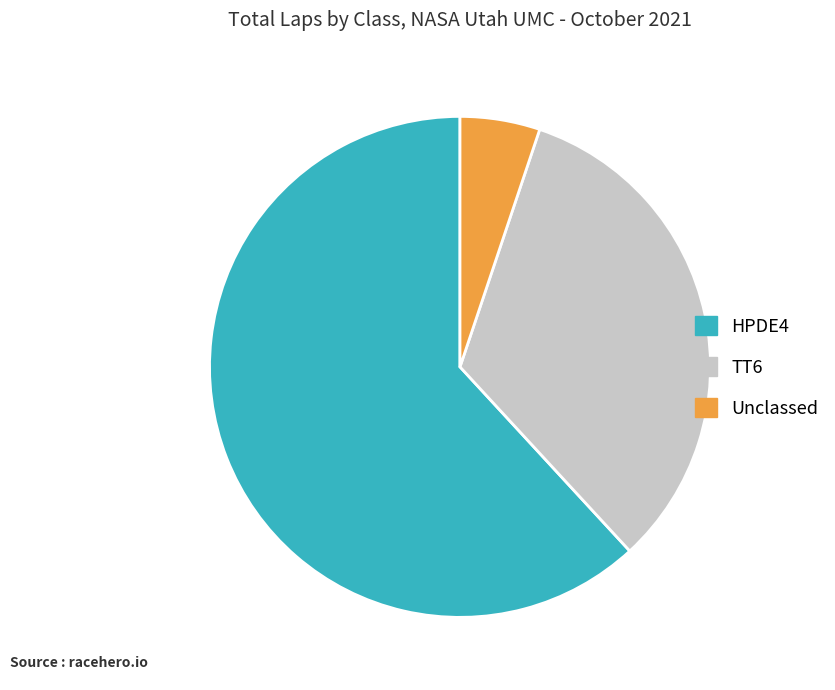

Is there a majority slice in this chart?

Yes